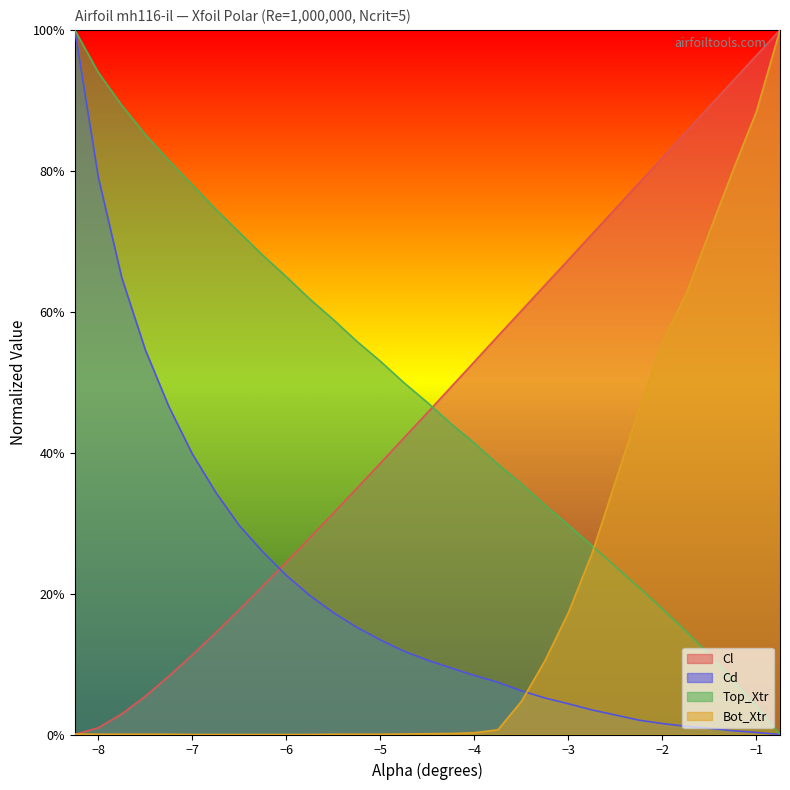

What is the spread (max minus min) of values at -2.0?

0.8